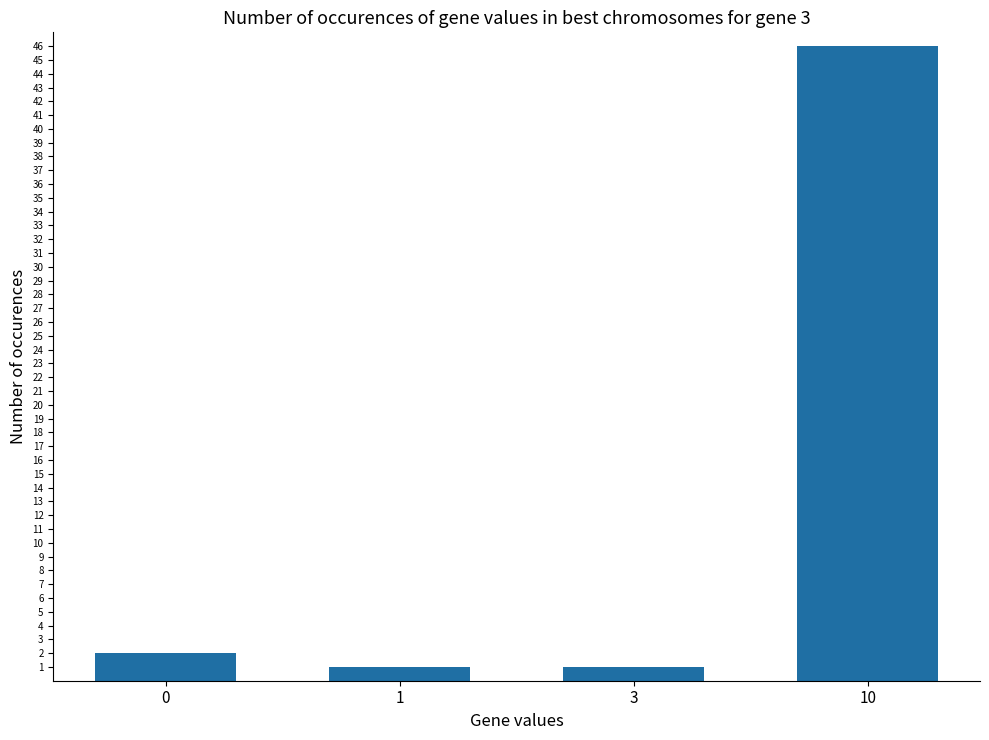

True or false: the data shows 1 at 1.

True